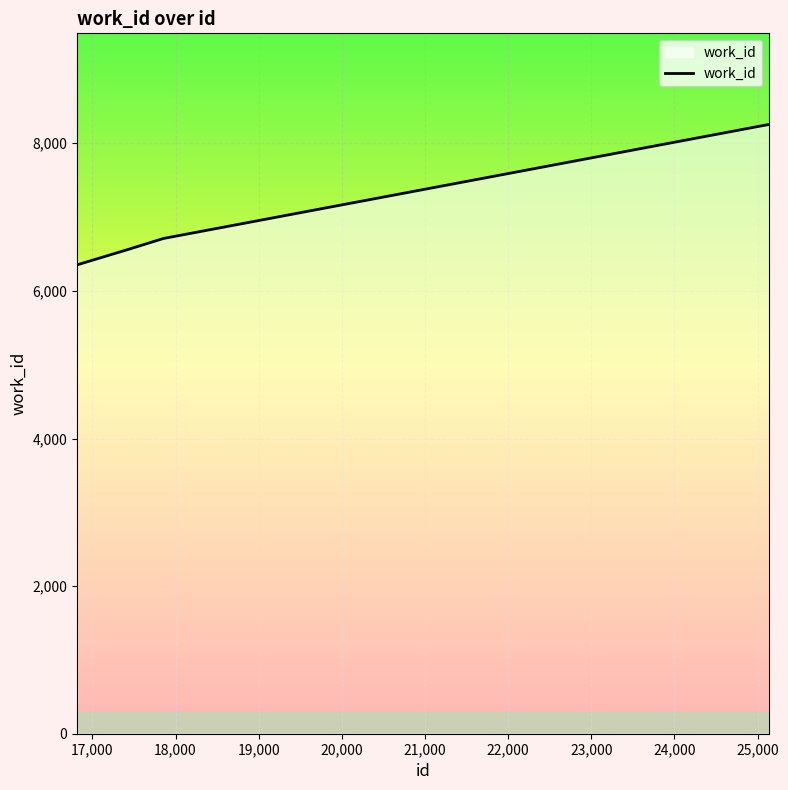

What is the maximum value shown in the chart?

8252